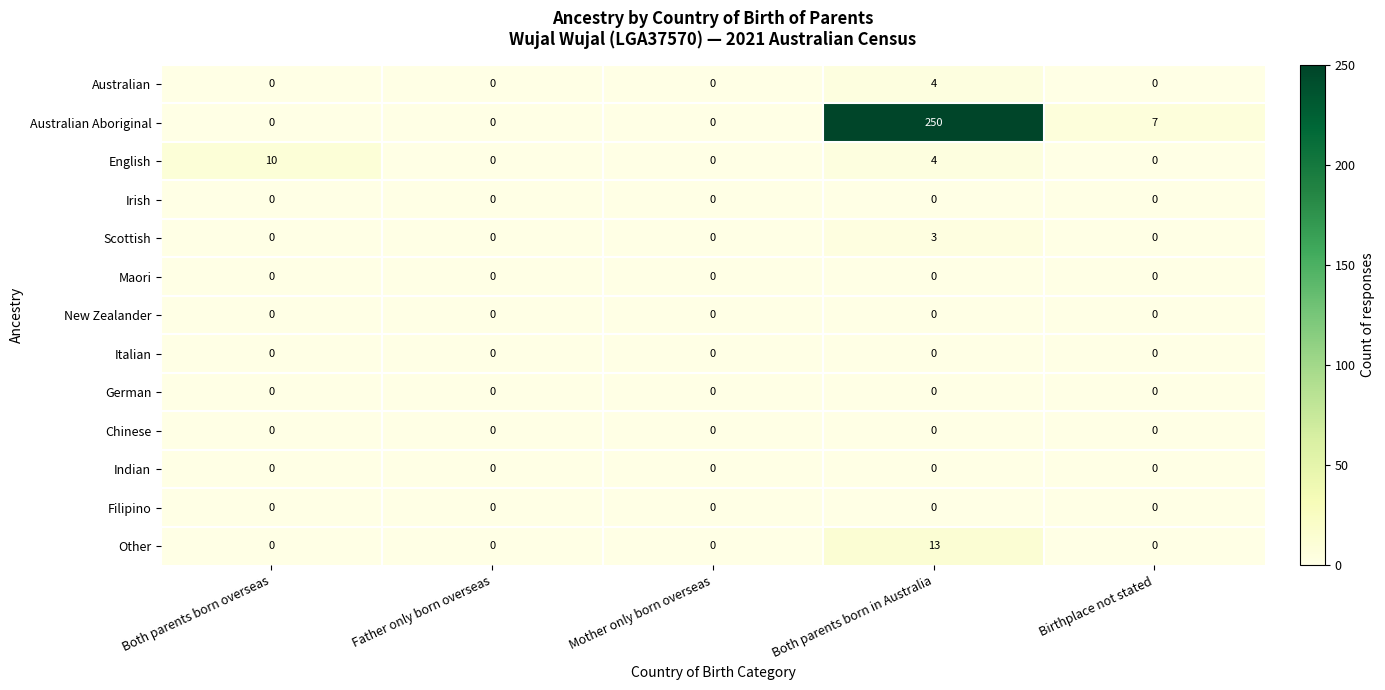

How many categories are shown in the chart?

5